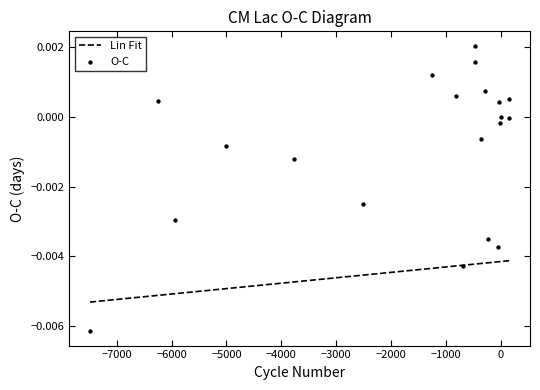

Which series contains the highest Y value?

O-C